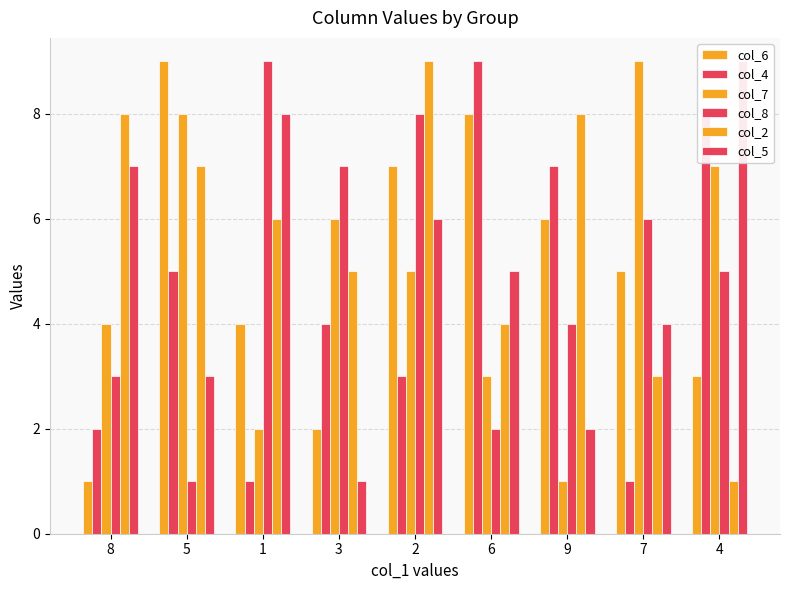

What is the lowest value of the col_4 series?

1